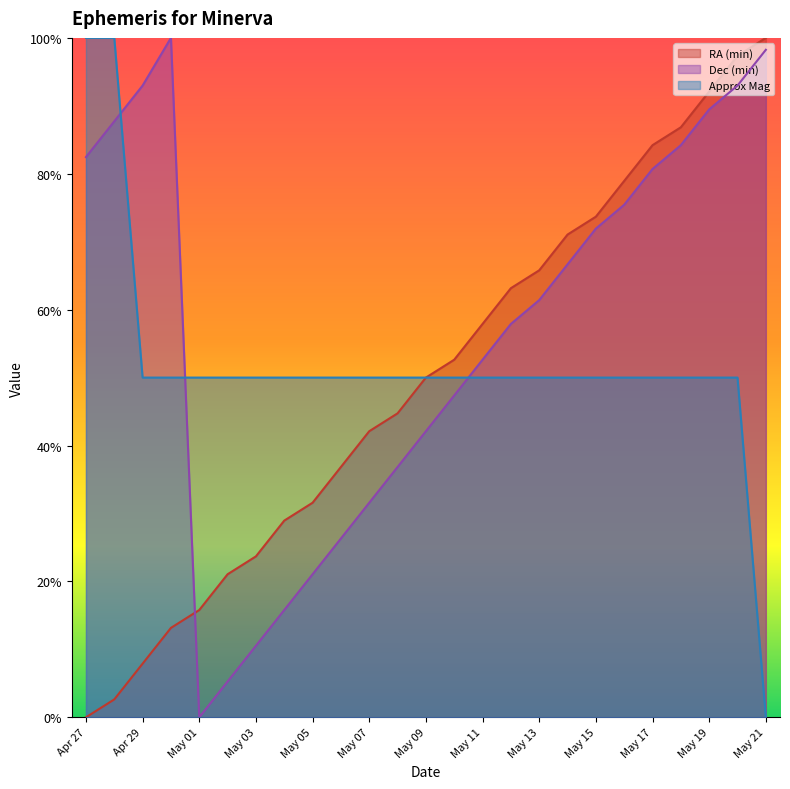

True or false: RA (min) and Approx Mag cross at least once.

False